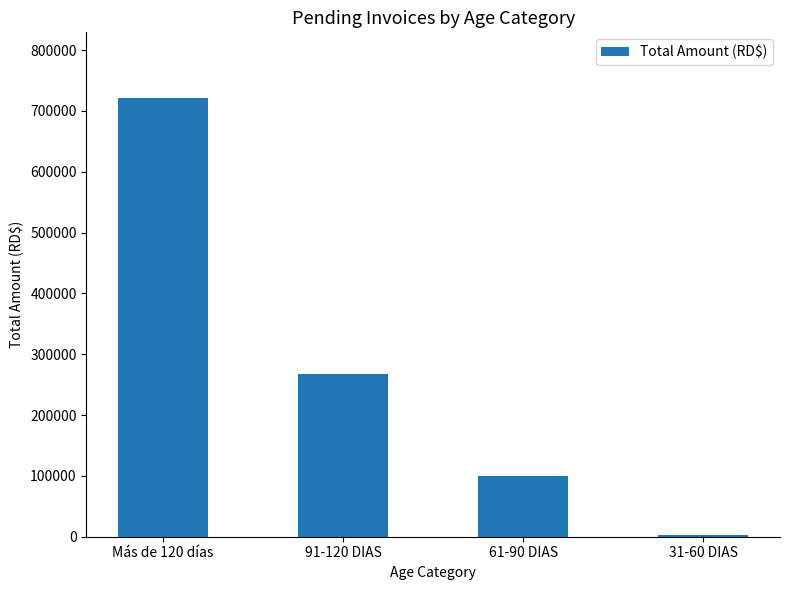

What position from the left is Más de 120 días?

1